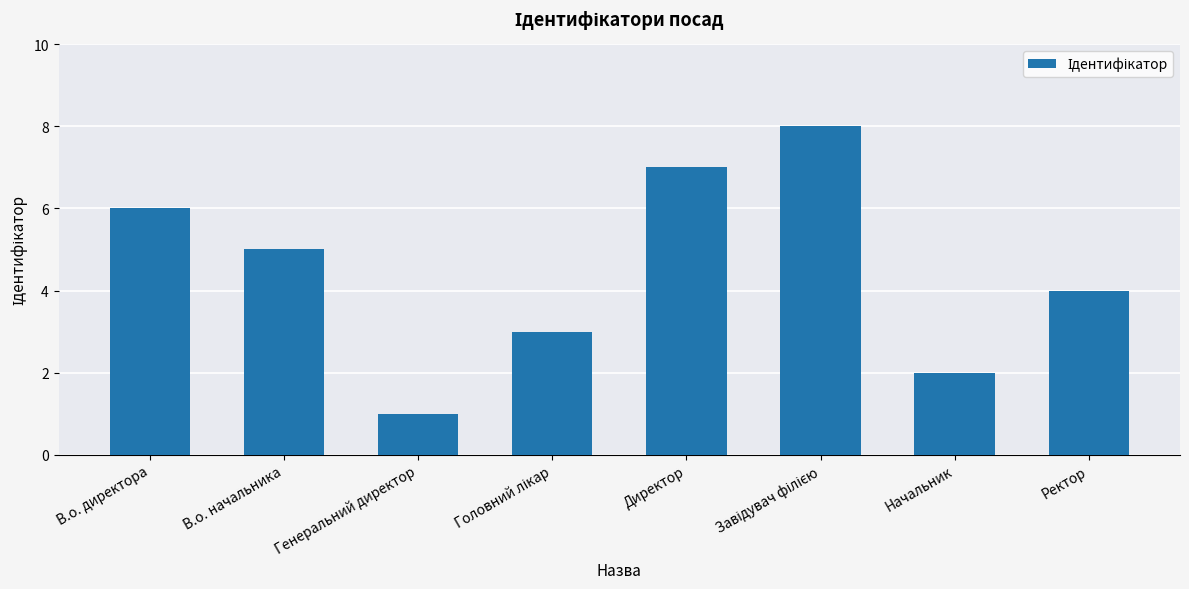

What is the label of the 3rd bar from the left?

Генеральний директор